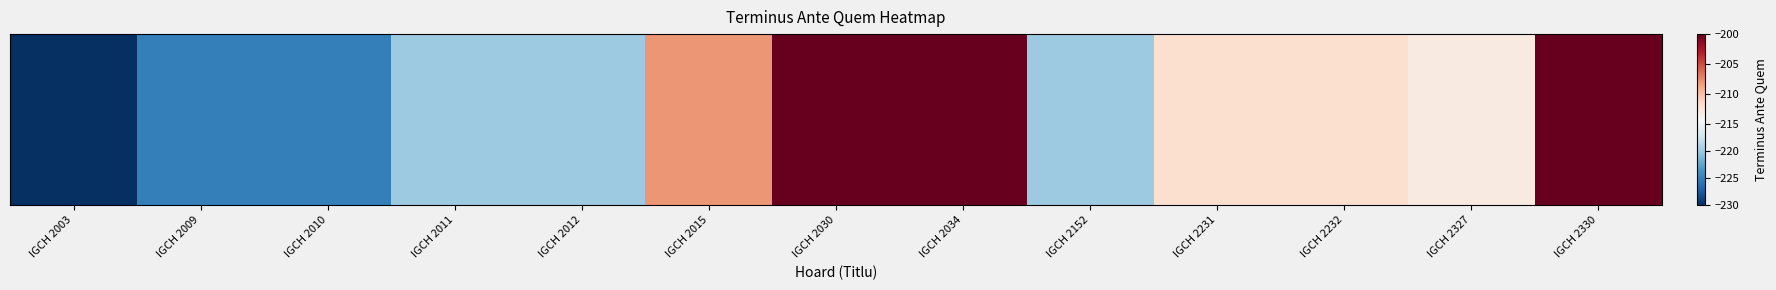

Is it true that the value at IGCH 2003 is -230?

True